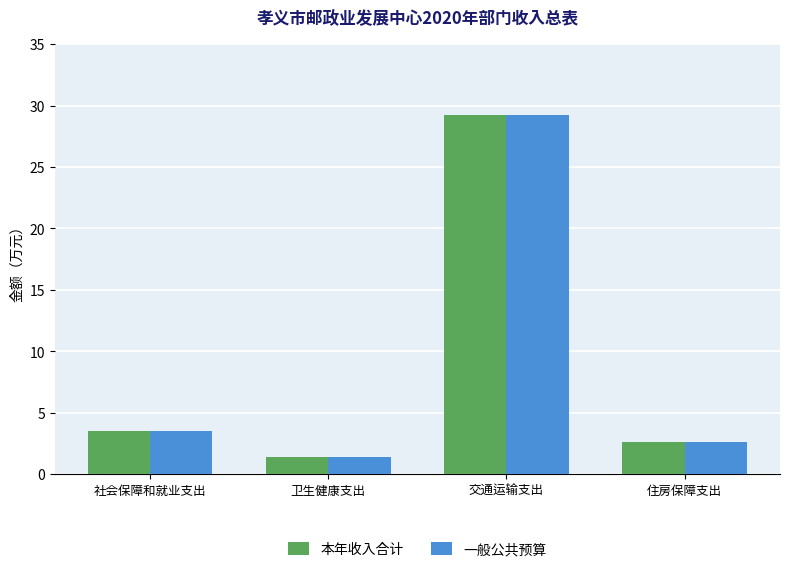

List the labels in order of 一般公共预算 value, smallest first.

卫生健康支出, 住房保障支出, 社会保障和就业支出, 交通运输支出